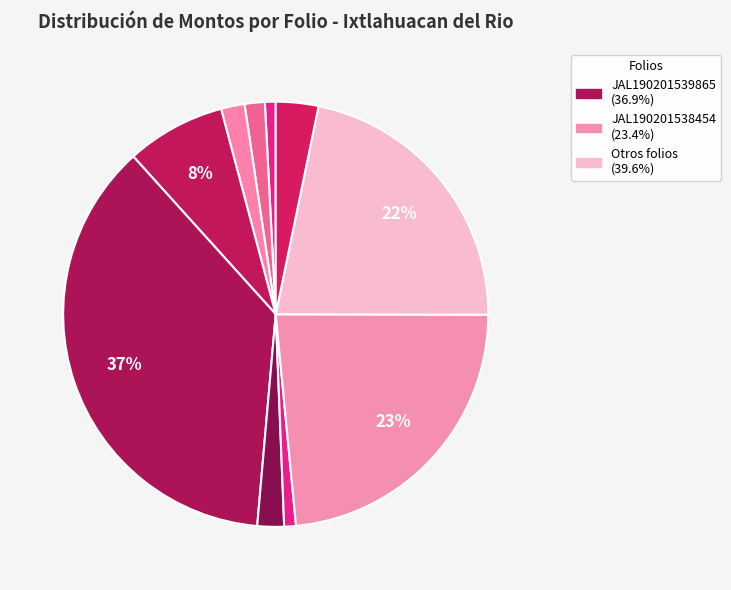

How many slices are in this pie chart?

10